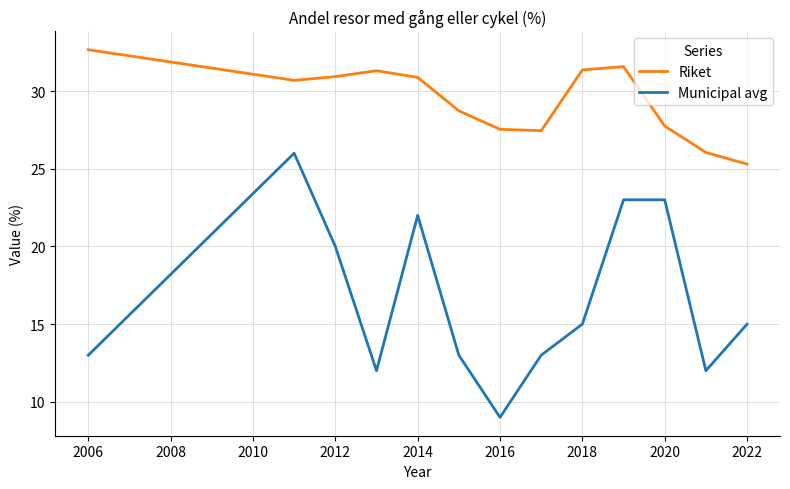

Which series has the largest range (max minus min)?

Municipal avg